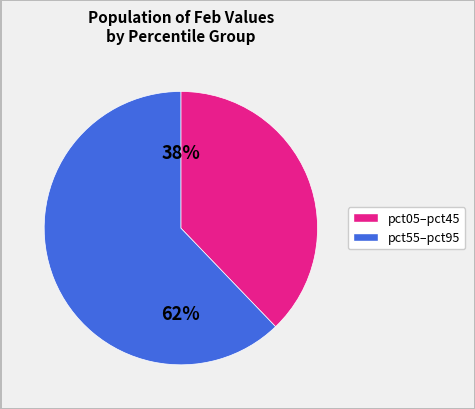

Is there a majority slice in this chart?

Yes